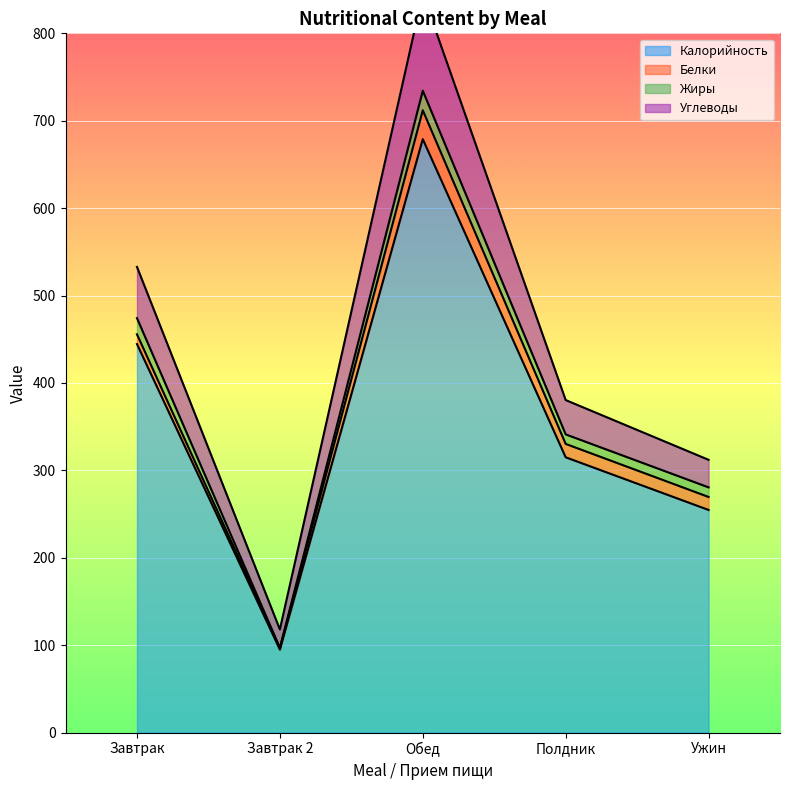

Which has a higher value, Полдник or Обед?

Обед